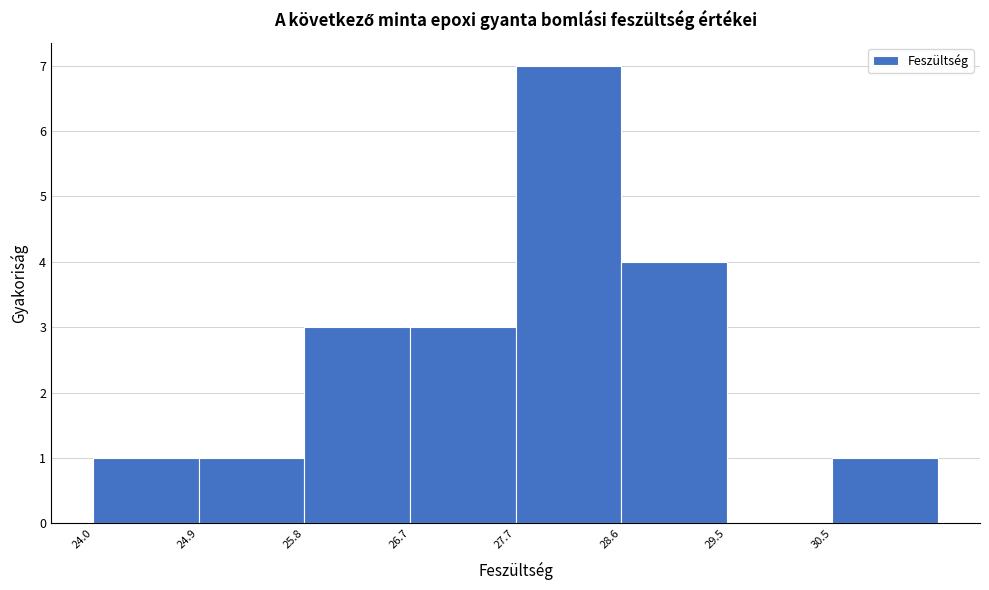

What is the height of the bar covering 27.7 to 28.6 on the x-axis? Neither the bar edges nor the heights are printed on the chart, so give them approximately, as read against the axes.

7